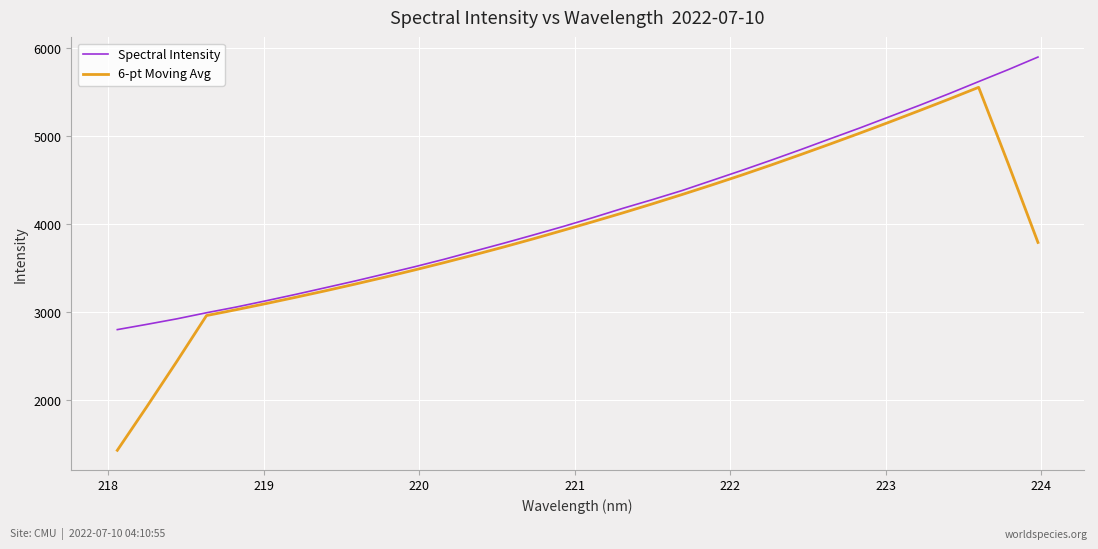

Rank the series by their maximum value, from highest to lowest.

Spectral Intensity, 6-pt Moving Avg